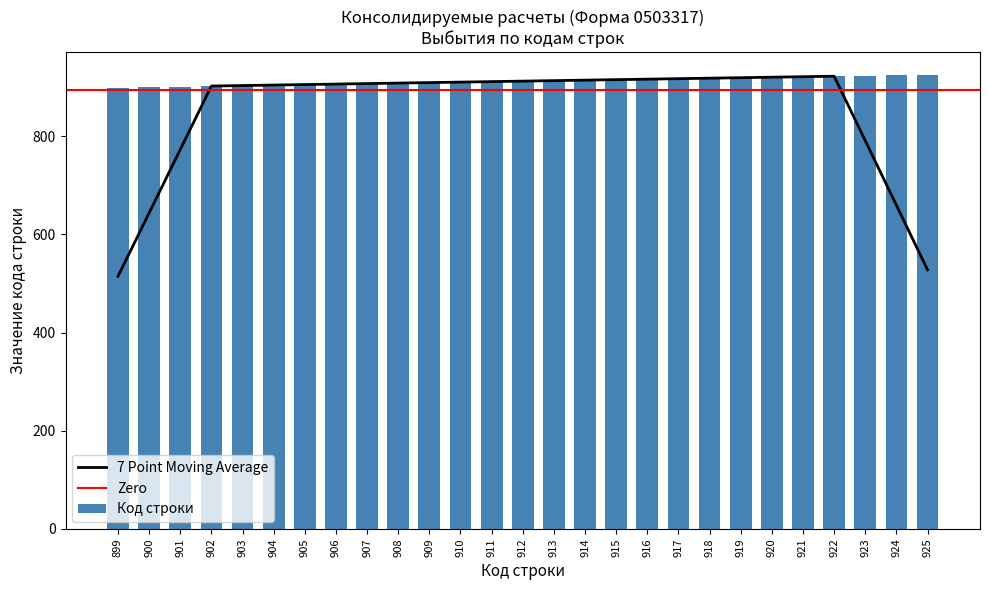

What is the difference between the second highest and second lowest values?

24